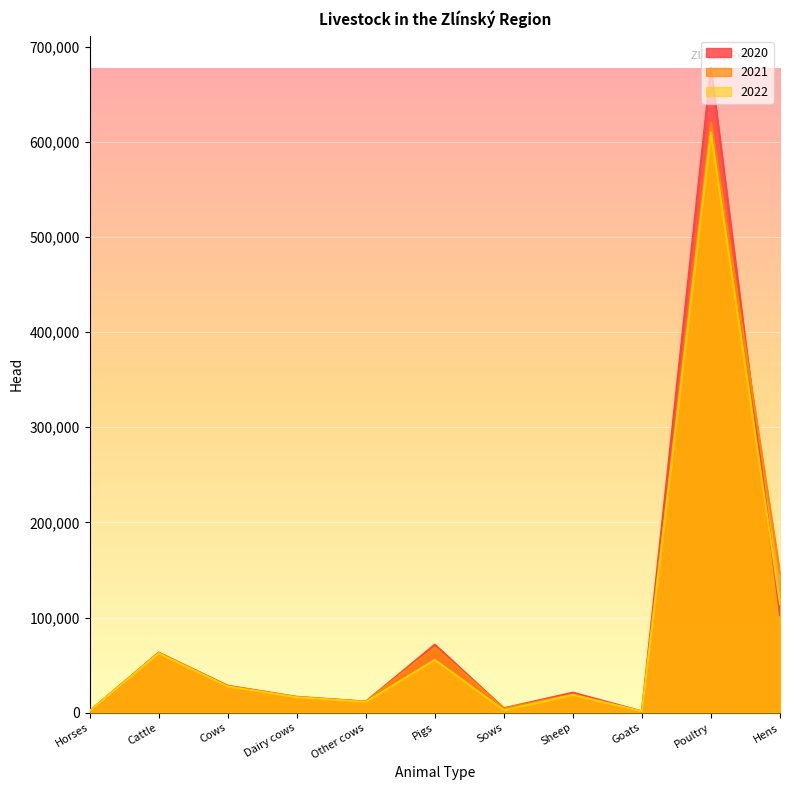

The 2022 series shows 2643 at Sows. True or false?

True